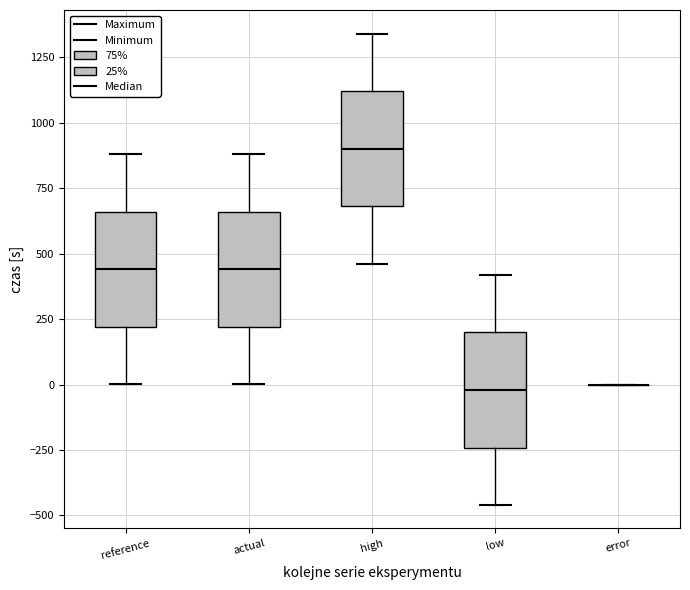

Reading left to right, read every box against the y-axis: the position of its median line, the range the box covers, and the ends of its whiskers. The values are not printed on the chart, so give them approximately, as read against the axis.

reference: median 450, box 200 to 650, whiskers 0 to 900
actual: median 450, box 200 to 650, whiskers 0 to 900
high: median 900, box 700 to 1100, whiskers 450 to 1350
low: median 0, box -250 to 200, whiskers -450 to 400
error: box collapsed to a line at 0, whiskers 0 to 0